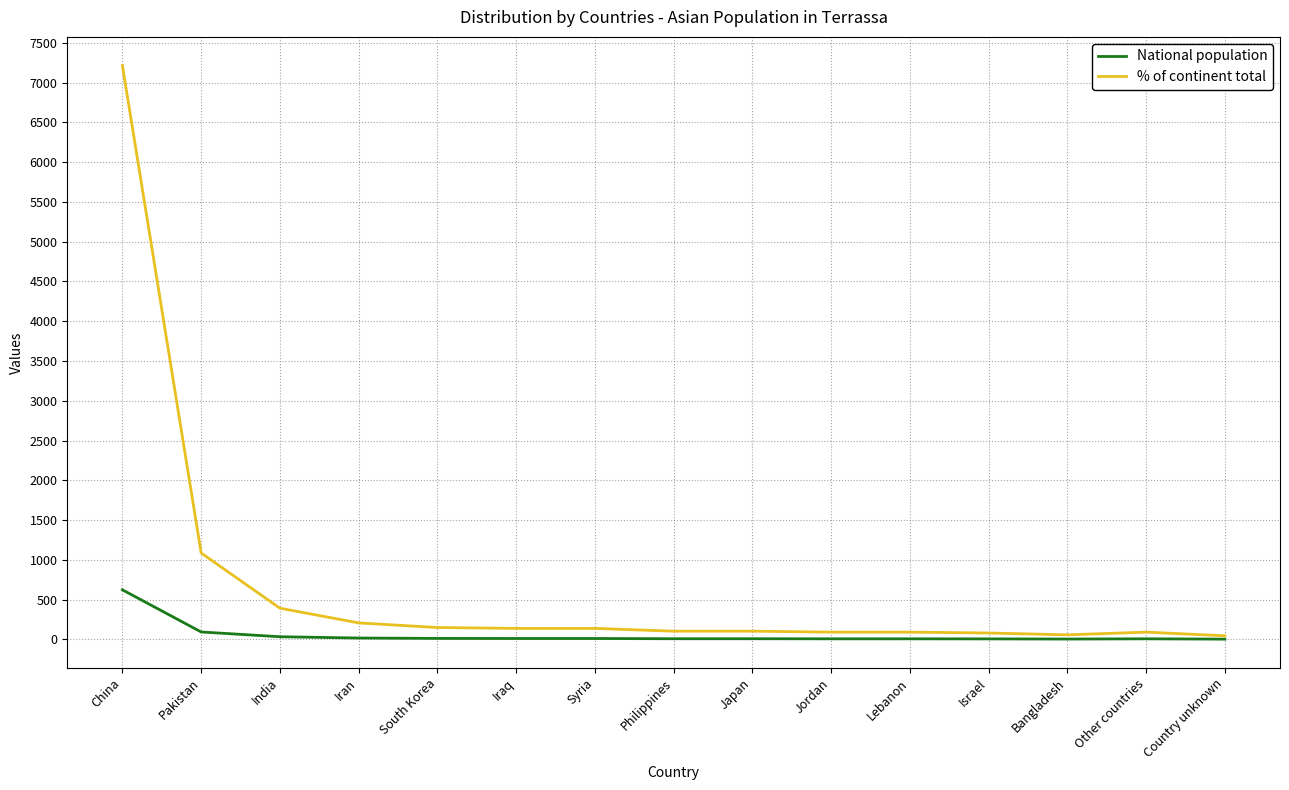

Which series has the largest total across all categories?

% of continent total